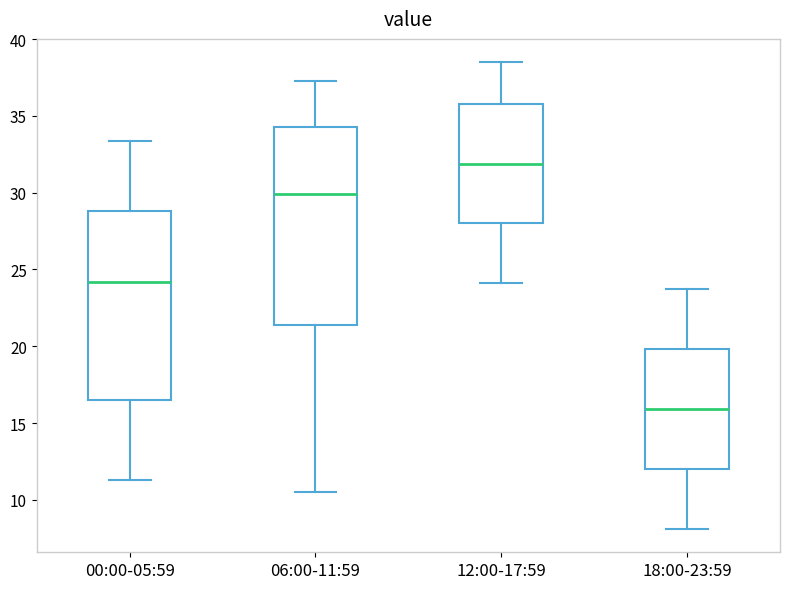

Reading left to right, read every box against the y-axis: the position of its median line, the range the box covers, and the ends of its whiskers. The values are not printed on the chart, so give them approximately, as read against the axis.

00:00-05:59: median 24.0, box 16.5 to 29.0, whiskers 11.5 to 33.5
06:00-11:59: median 30.0, box 21.5 to 34.5, whiskers 10.5 to 37.5
12:00-17:59: median 32.0, box 28.0 to 36.0, whiskers 24.0 to 38.5
18:00-23:59: median 16.0, box 12.0 to 20.0, whiskers 8.0 to 23.5